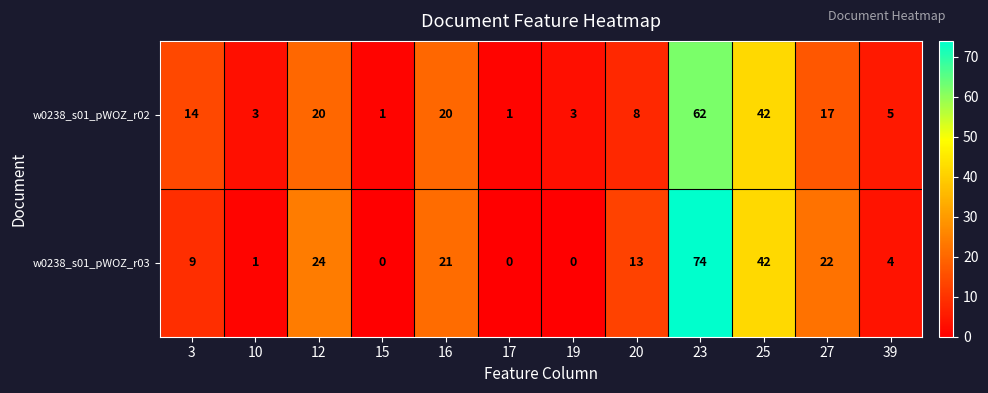

Read the w0238_s01_pWOZ_r03 value at 27, to the nearest 5.

20